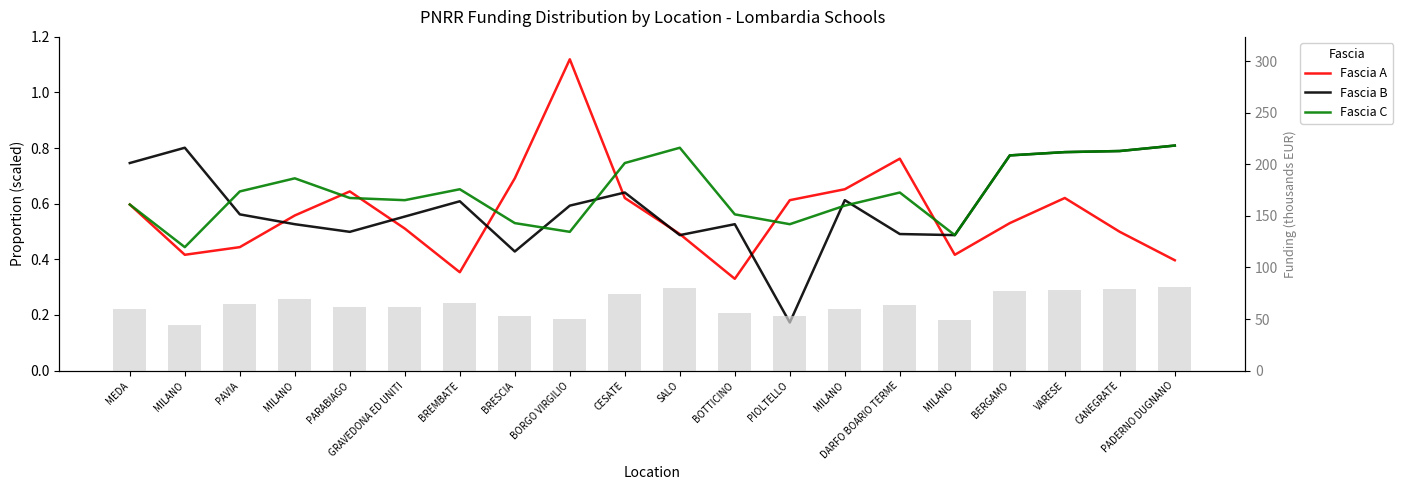

How many groups of bars are there?

20